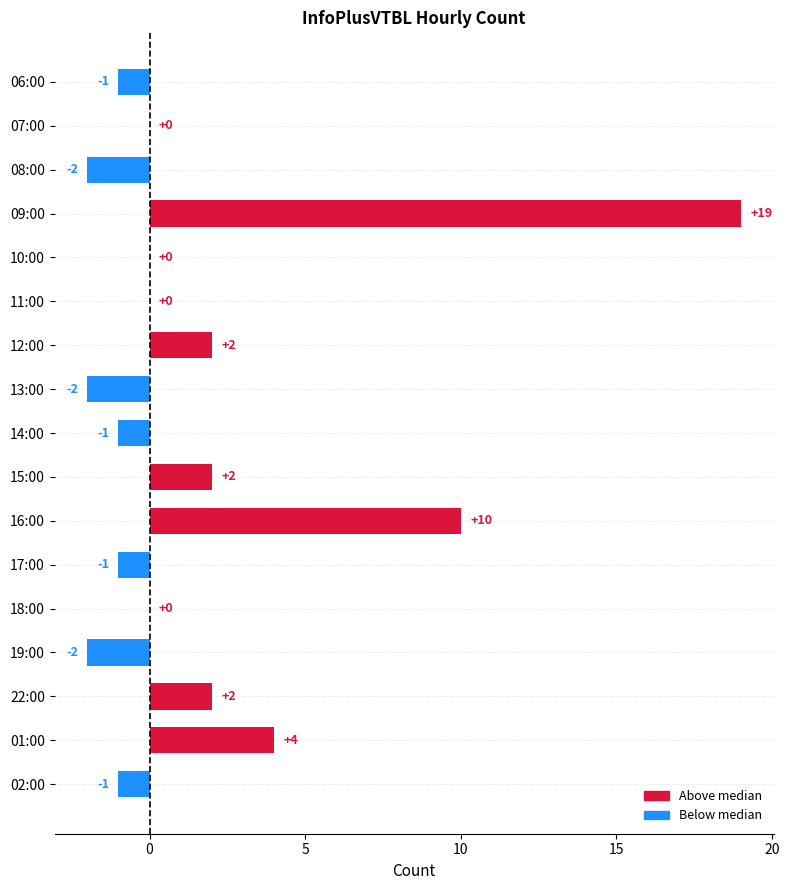

List the labels in order of value, smallest first.

08:00, 13:00, 19:00, 06:00, 14:00, 17:00, 02:00, 07:00, 10:00, 11:00, 18:00, 12:00, 15:00, 22:00, 01:00, 16:00, 09:00